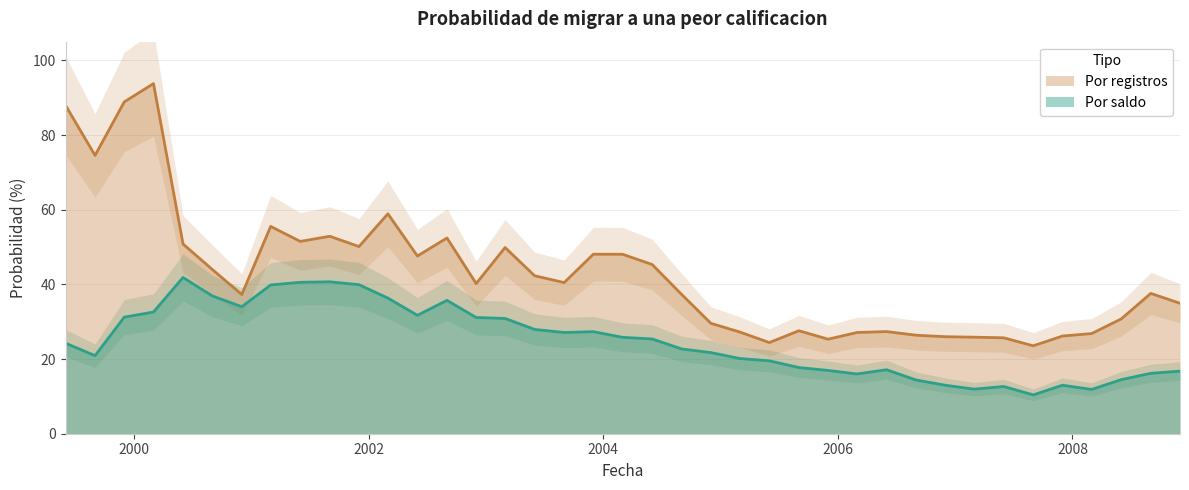

At which label is Por registros closest to 58?

2002-03-01